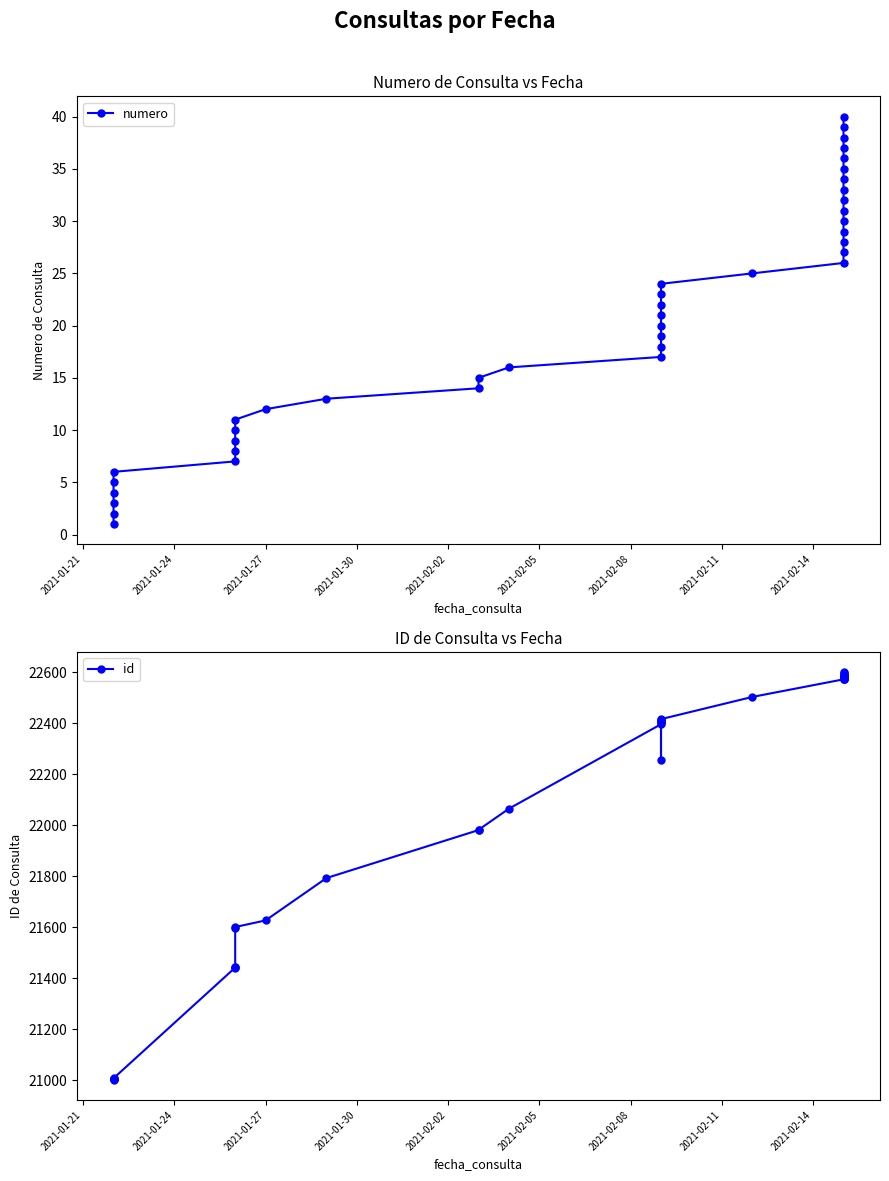

The id series shows 4778 at 2021-02-08. True or false?

False